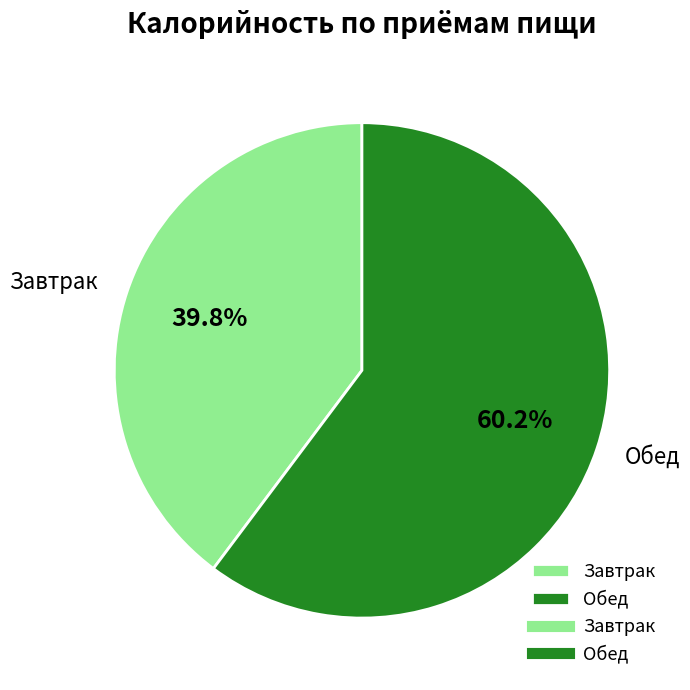

What is the smallest slice in the pie chart?

Завтрак